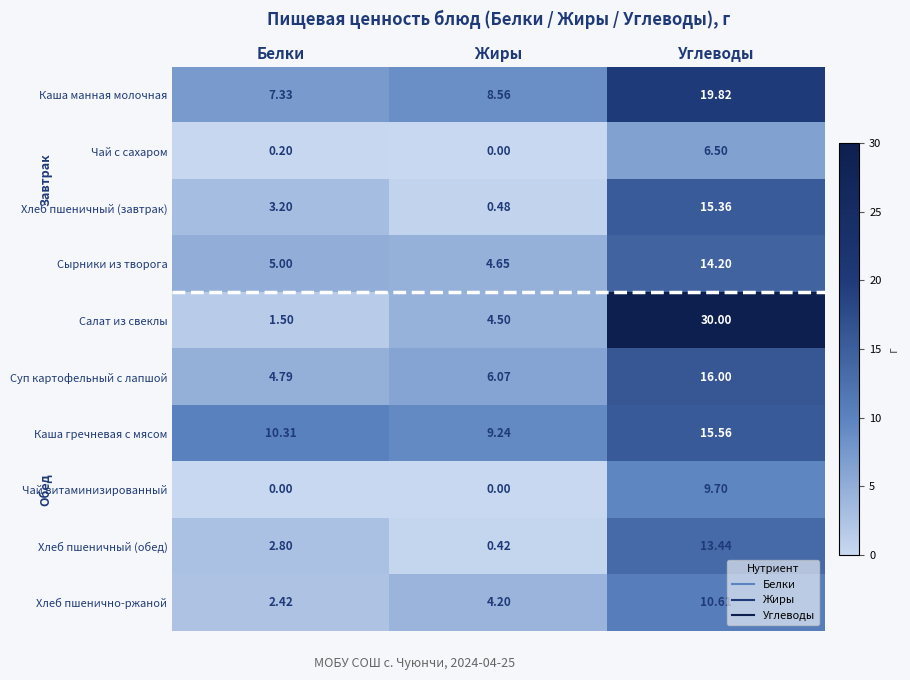

At which label is Каша гречневая с мясом closest to 12?

Белки